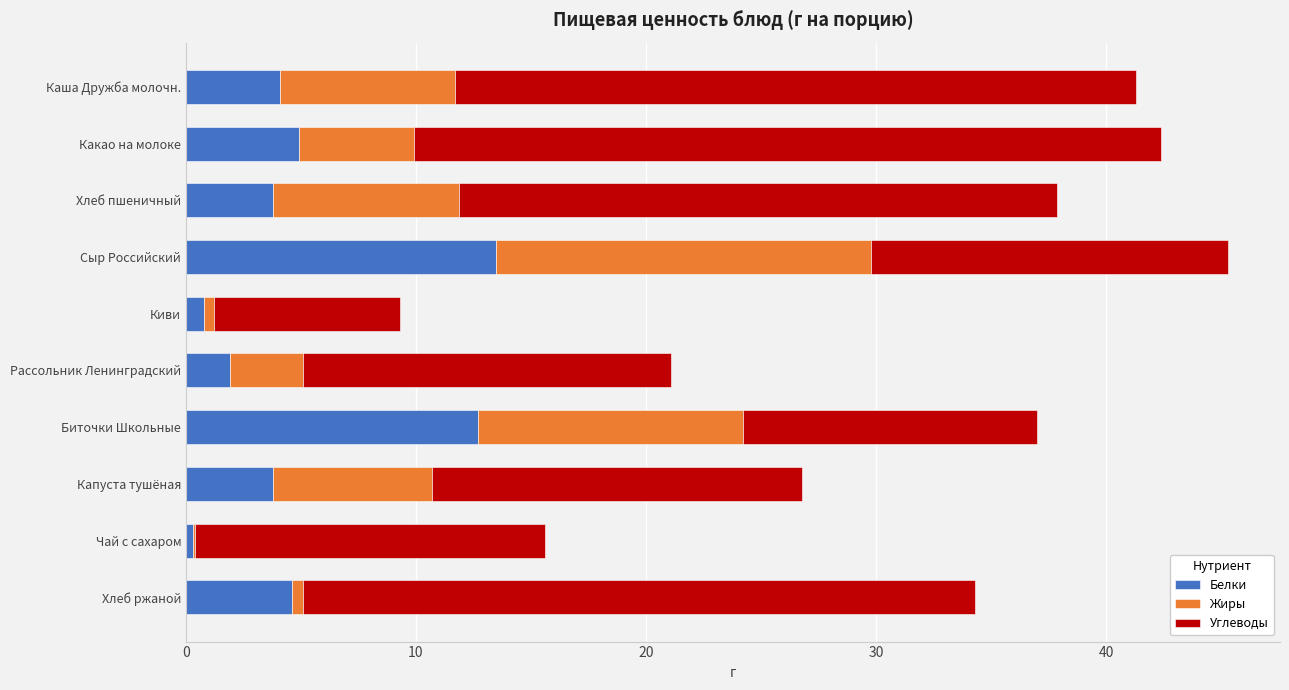

What is the total value across all series at Хлеб пшеничный?

37.9